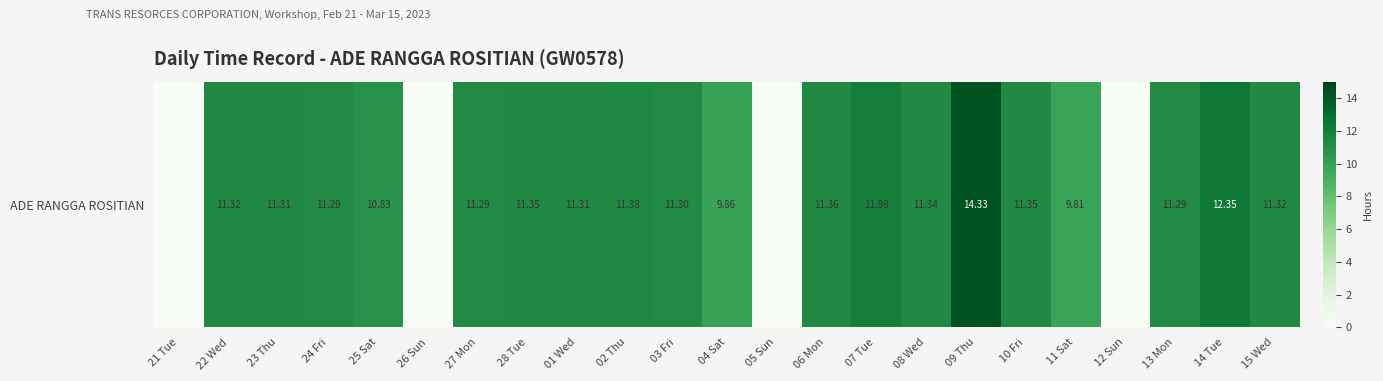

Rank the categories by value from highest to lowest.

09 Thu, 14 Tue, 07 Tue, 02 Thu, 06 Mon, 28 Tue, 10 Fri, 08 Wed, 22 Wed, 15 Wed, 23 Thu, 01 Wed, 03 Fri, 24 Fri, 27 Mon, 13 Mon, 25 Sat, 04 Sat, 11 Sat, 21 Tue, 26 Sun, 05 Sun, 12 Sun